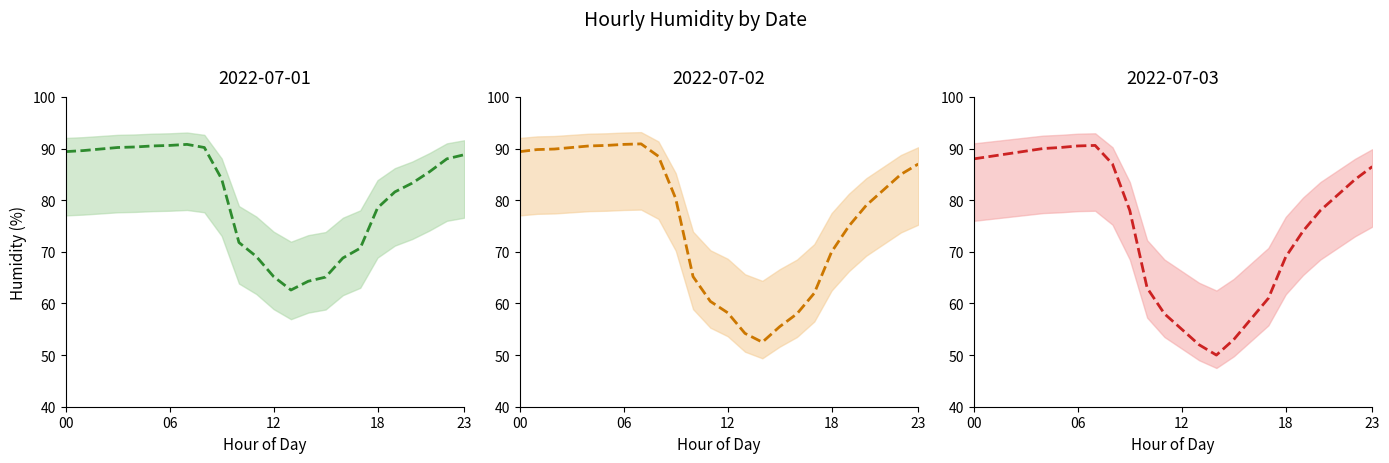

How many distinct data groups are displayed?

3